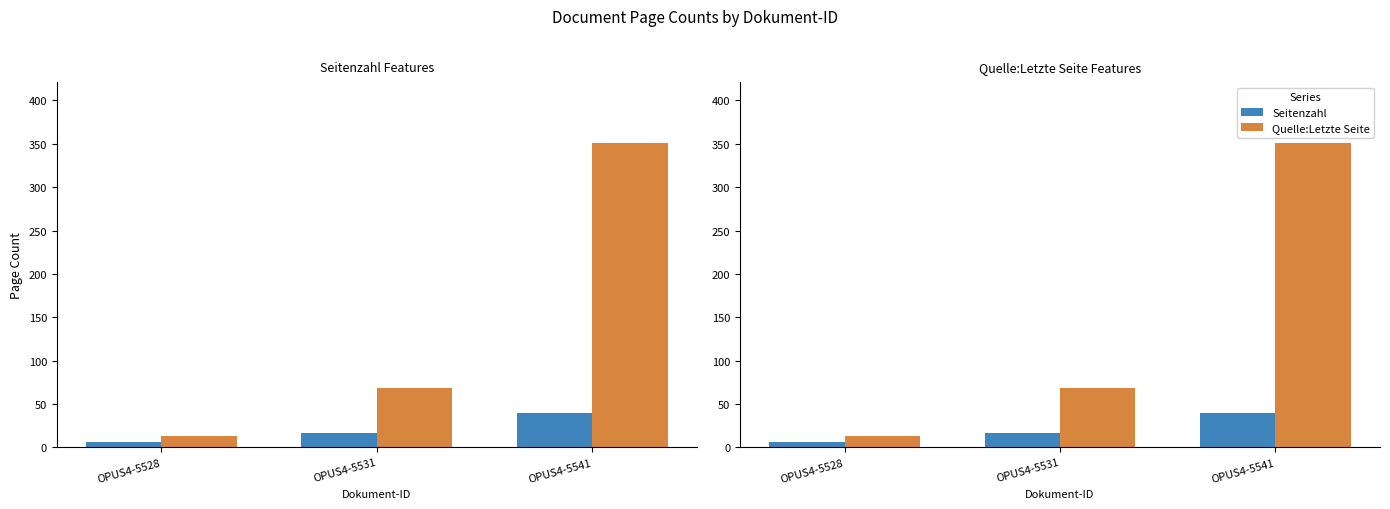

Between OPUS4-5531 and OPUS4-5541, which series saw the biggest shift?

Quelle:Letzte Seite